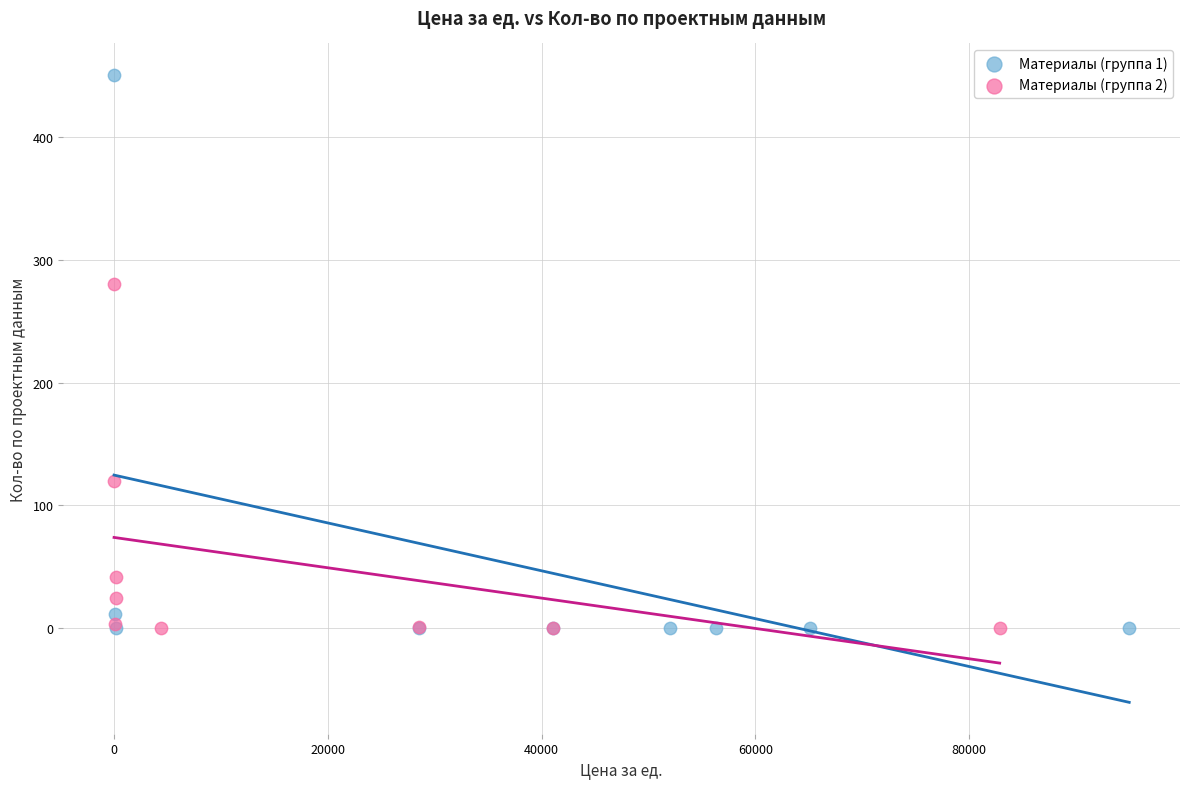

What are all the series names shown in the legend?

Материалы (группа 1), Материалы (группа 2)